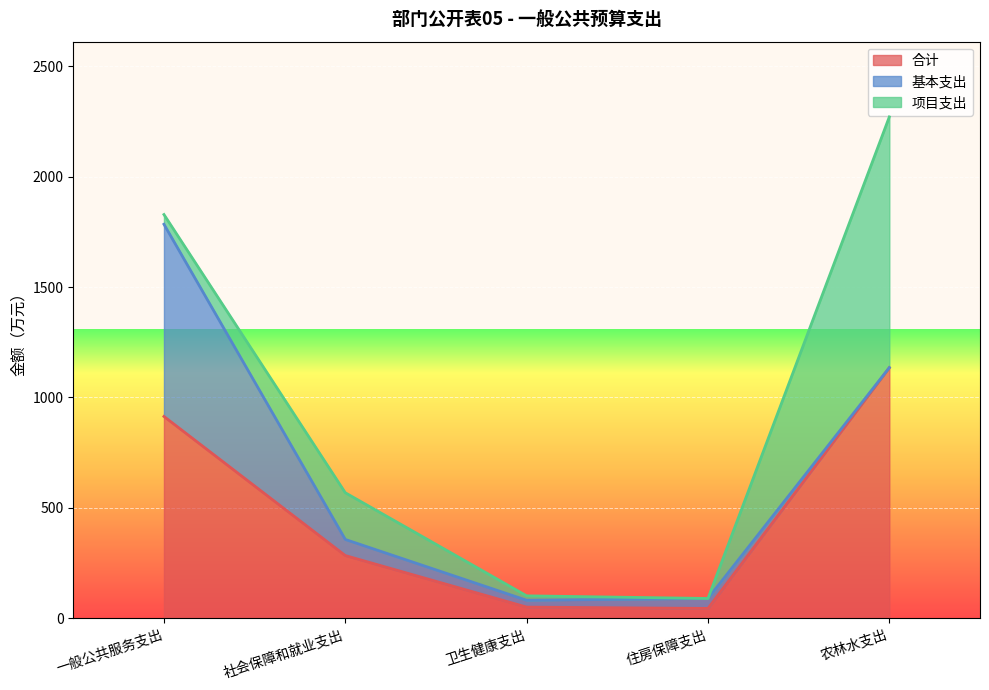

At which category does 项目支出 reach its first local peak?

社会保障和就业支出